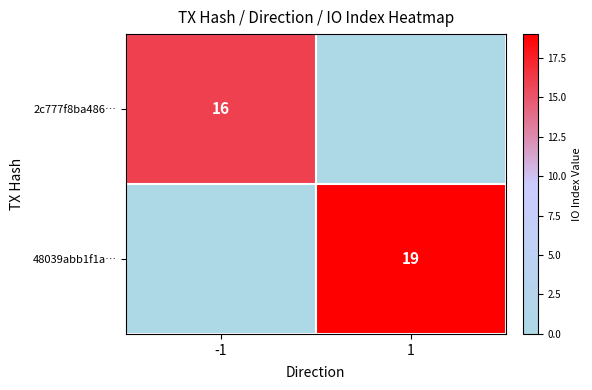

The 2c777f8ba486… series shows 9 at -1. True or false?

False